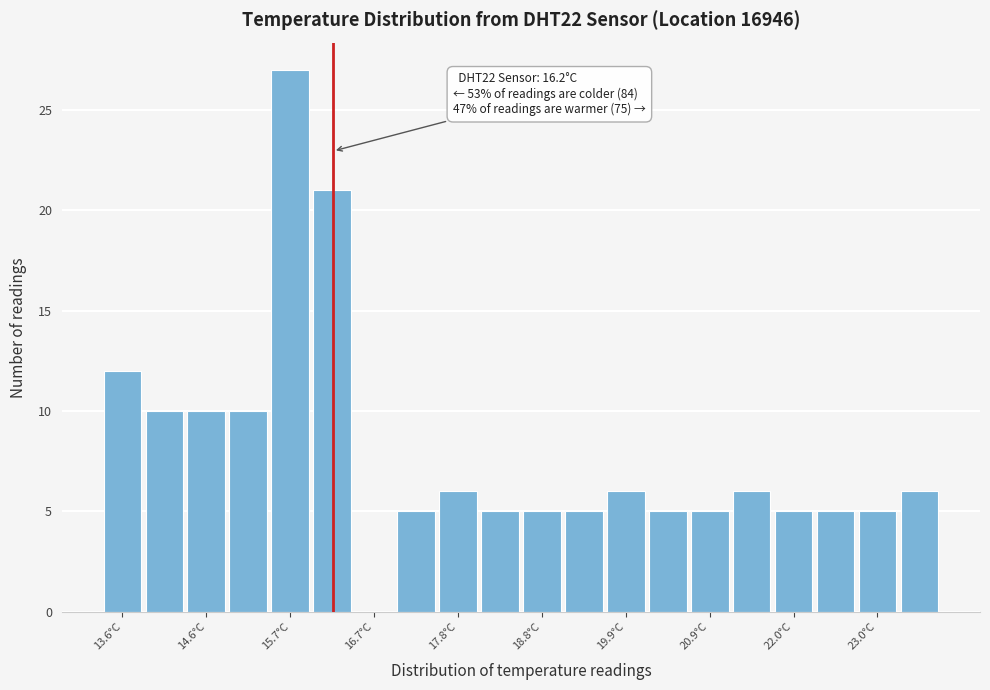

Around what value on the x-axis is the tallest bar? Give the approximate position of its centre, as read against the axis.

15.6